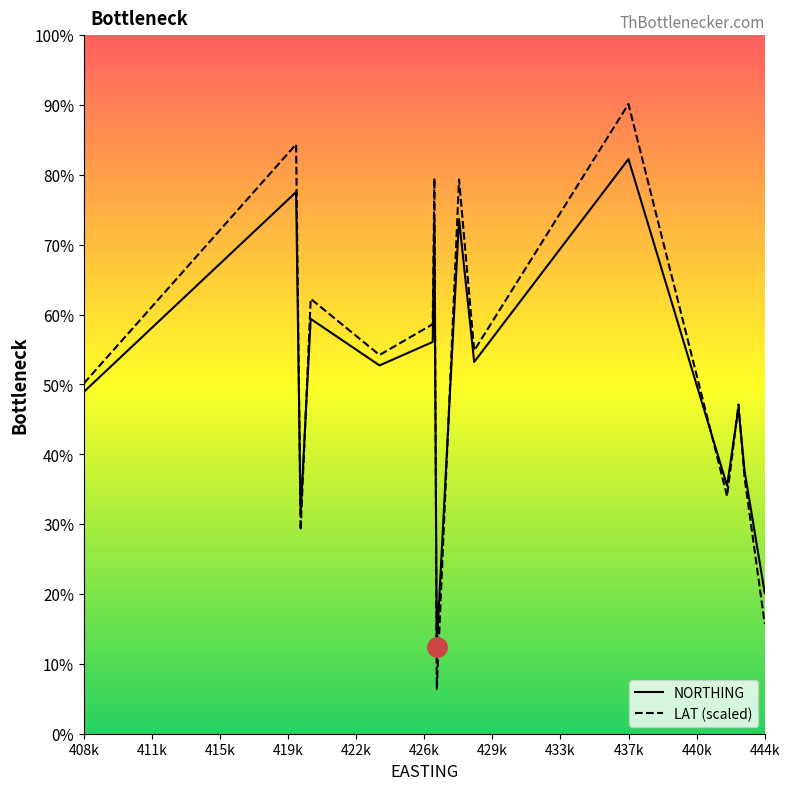

What is the label of the 6th point from the right?

440k